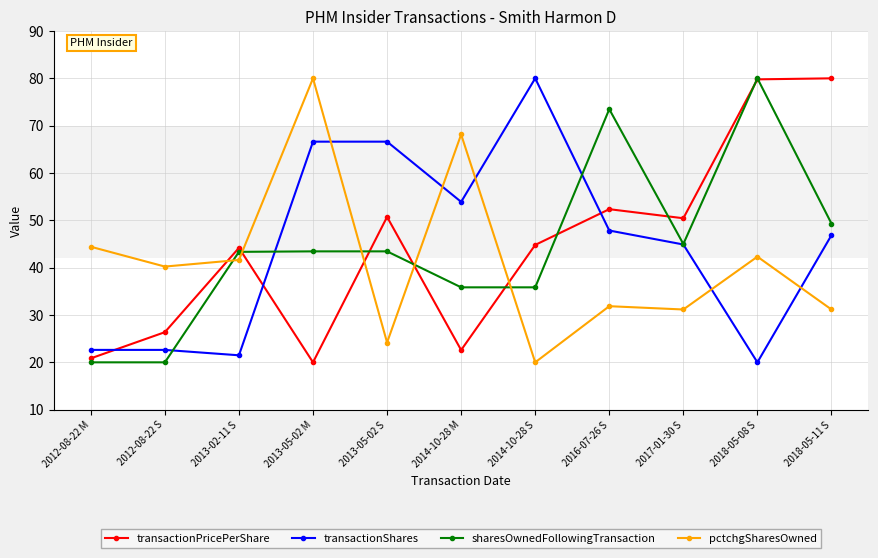

What is the highest value of the transactionShares series?

80.0